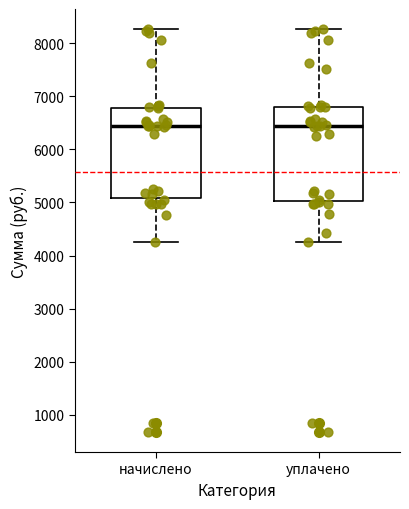

Reading left to right, read every box against the y-axis: the position of its median line, the range the box covers, and the ends of its whiskers. The values are not printed on the chart, so give them approximately, as read against the axis.

начислено: median 6400, box 5100 to 6800, whiskers 4200 to 8300
уплачено: median 6400, box 5000 to 6800, whiskers 4200 to 8300